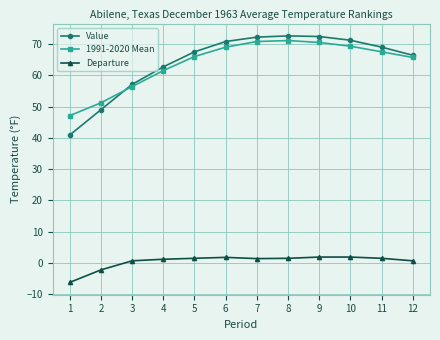

The Departure series shows 1.5 at 8. True or false?

True